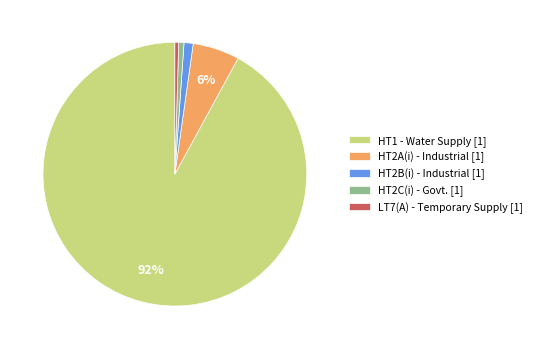

Do HT2C(i) - Govt. [1] and HT2B(i) - Industrial [1] together represent more than half of the pie?

No